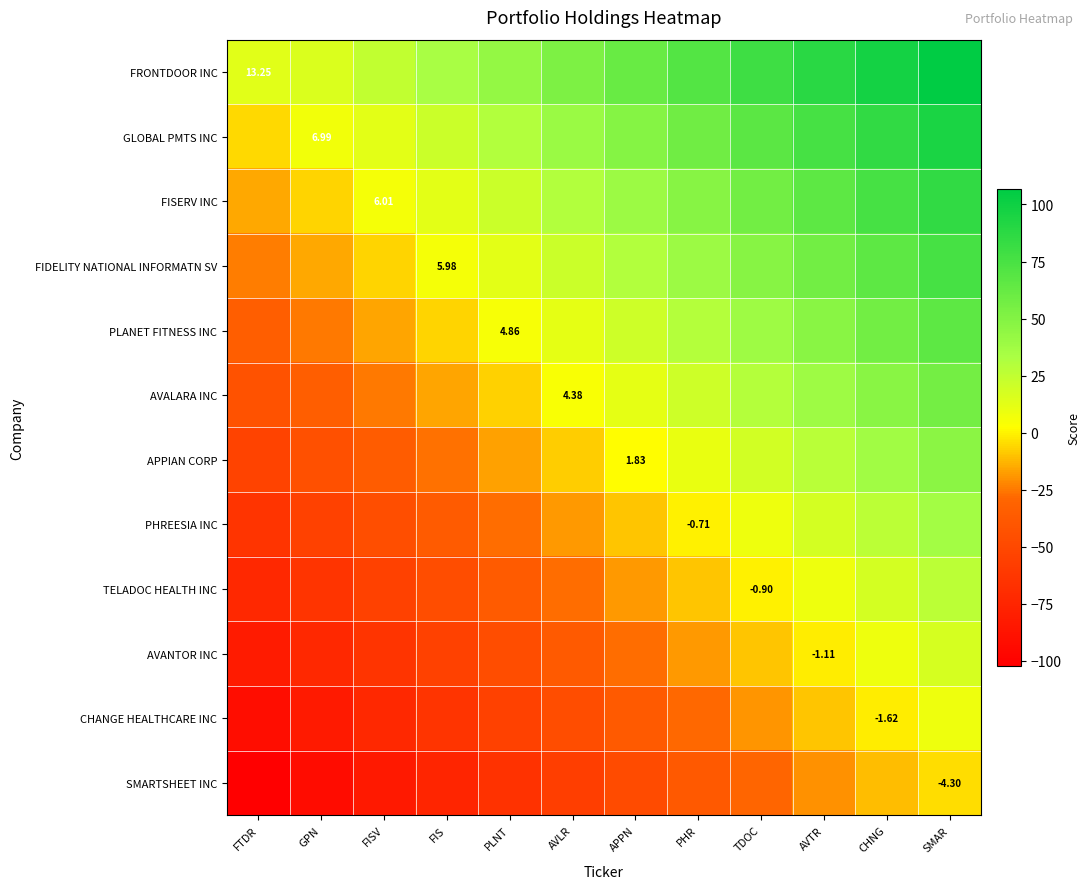

What is the average value of the PHREESIA INC series?

-14.0